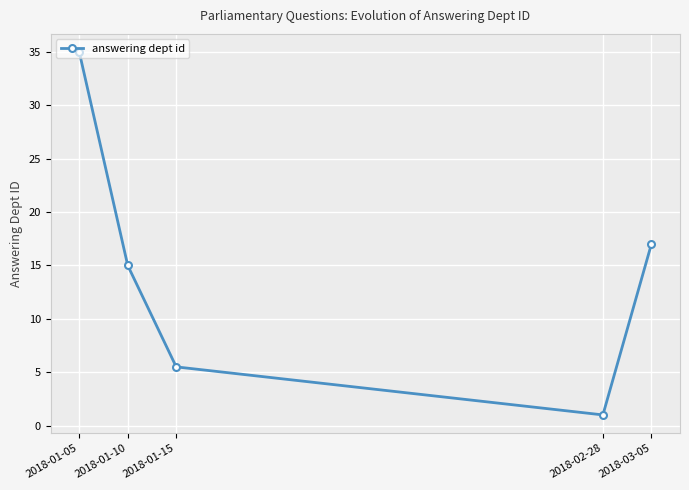

Reading left to right, list all the values displayed in this chart.

2018-01-05=35.0	2018-01-10=15.0	2018-01-15=5.5	2018-02-28=1.0	2018-03-05=17.0